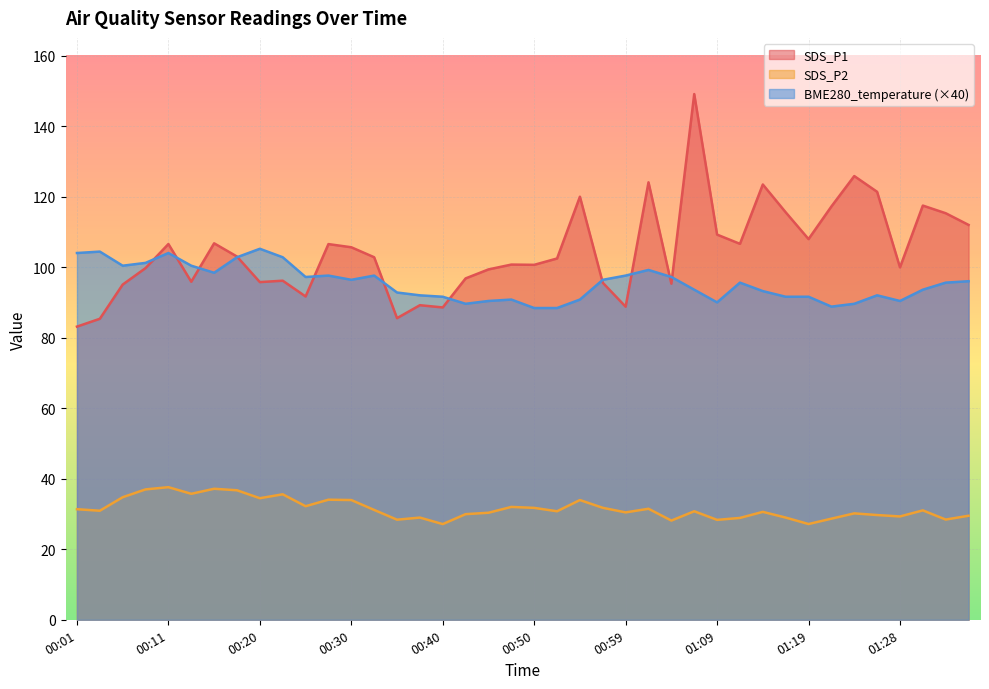

What is the greatest value displayed?

149.1